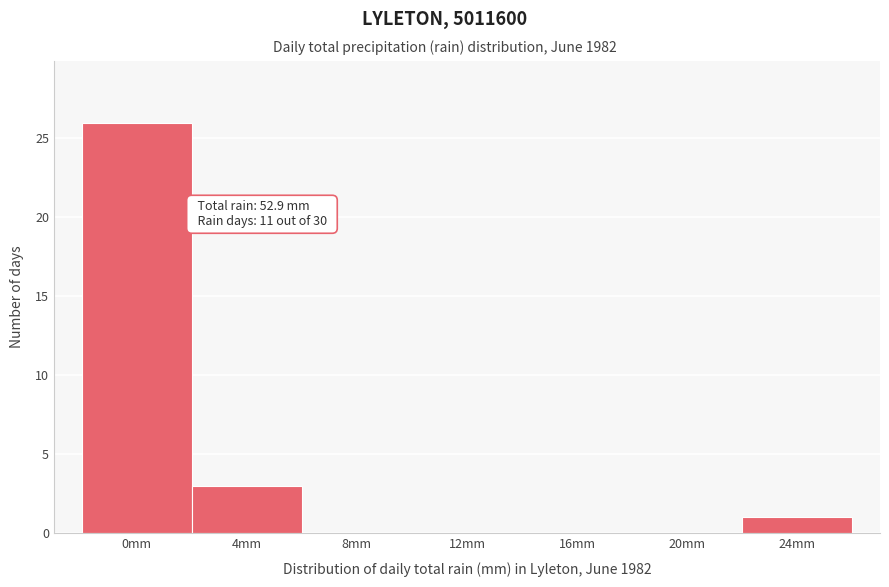

Reading left to right, transcribe all the data shown in this chart.

0mm=26	4mm=3	8mm=0	12mm=0	16mm=0	20mm=0	24mm=1